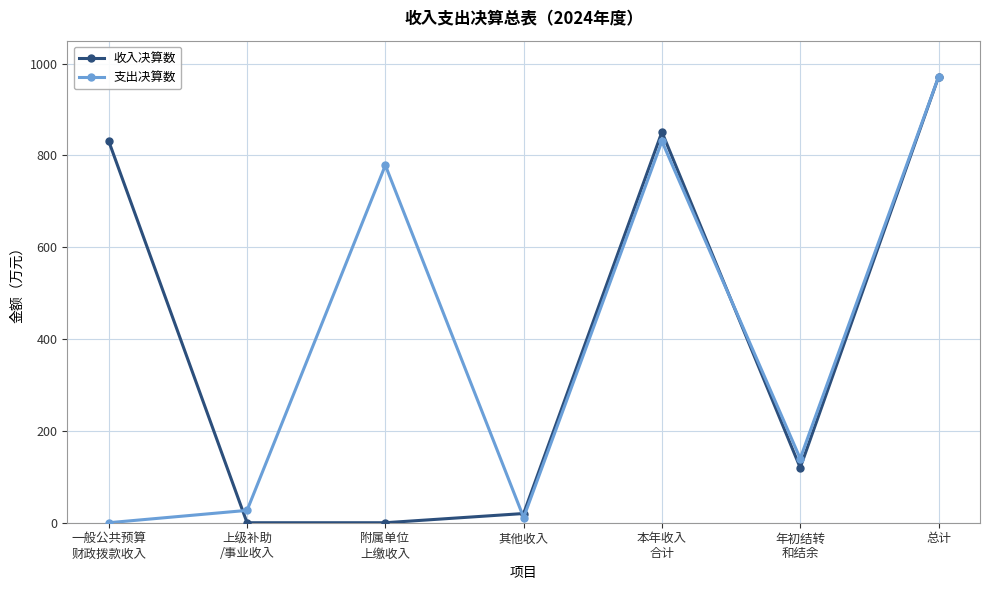

In 支出决算数, how many points are higher than both neighbors (excluding endpoints)?

2